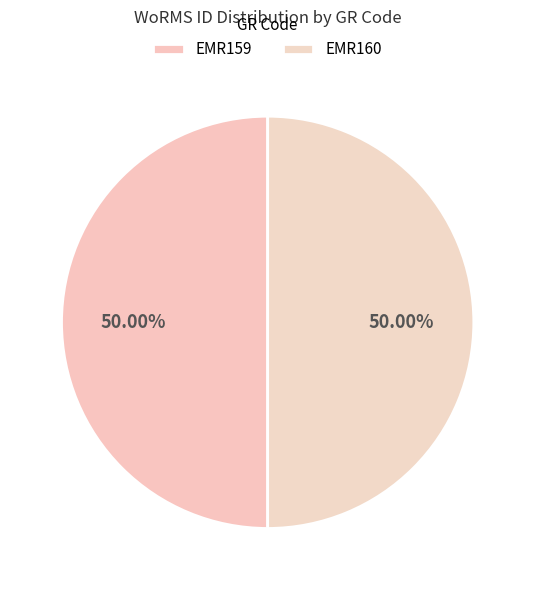

Which has a higher value, EMR160 or EMR159?

EMR160